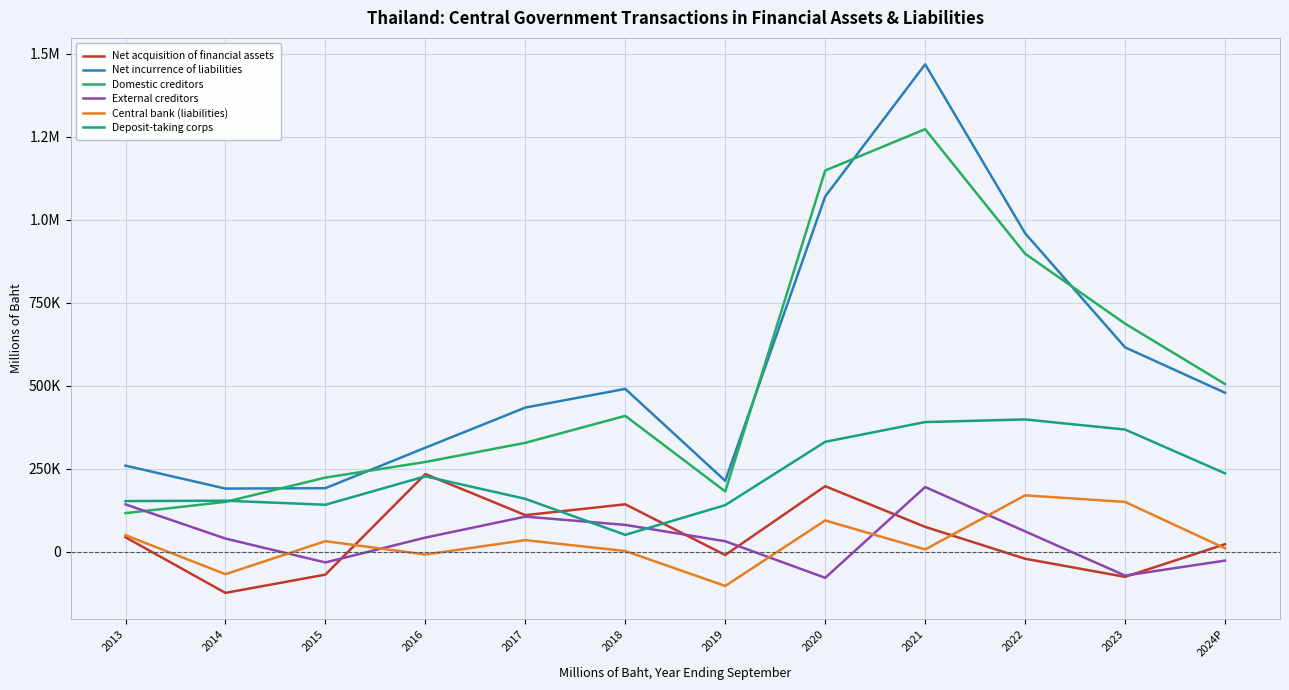

What is the sum of the Central bank (liabilities) values at 2019 and 2021?

-95338.0